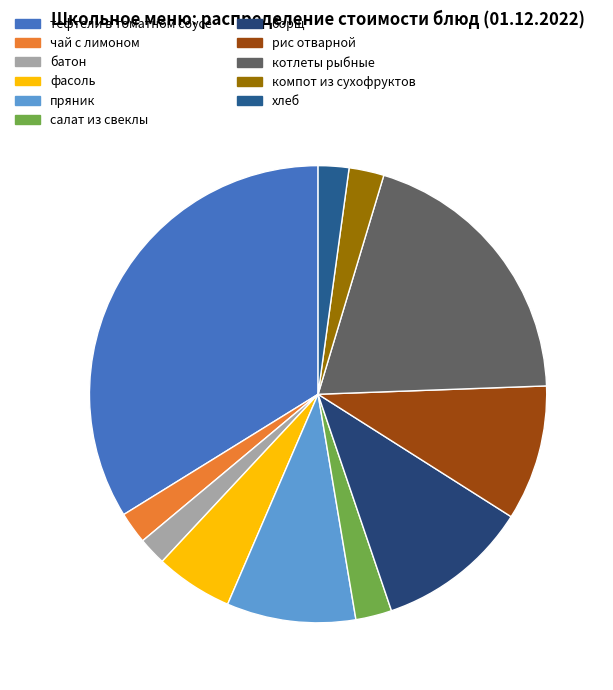

How much of the chart is everything except хлеб?

97.8%